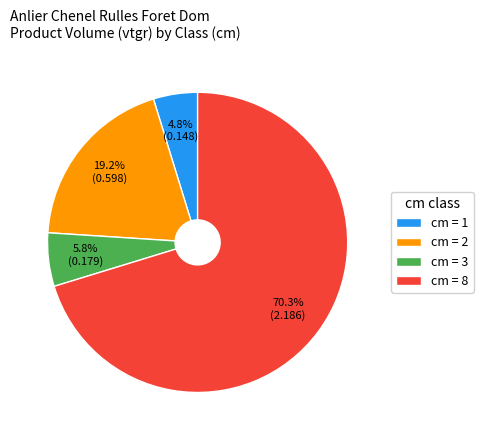

Count the number of slices in the pie.

4